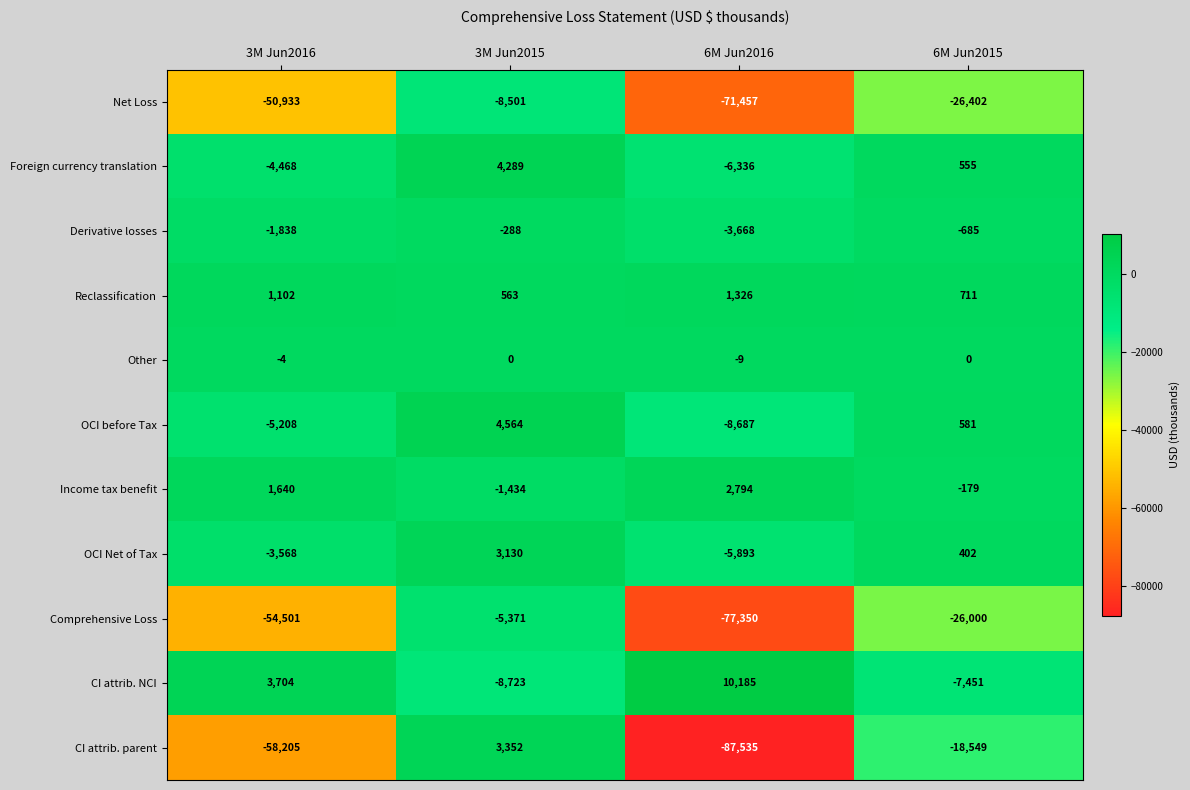

What is the sum of the Foreign currency translation values at 6M Jun2016 and 6M Jun2015?

-5781